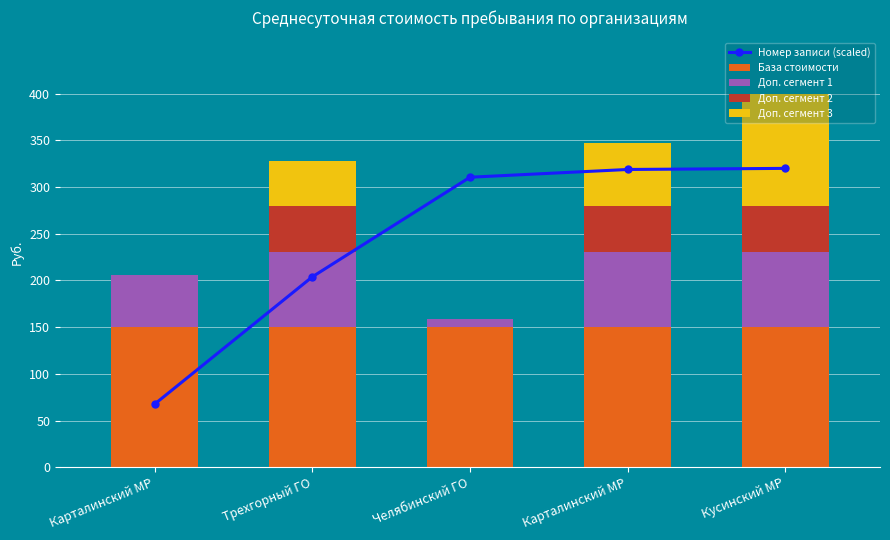

What is the value of the Номер записи (scaled) bar at the 5th from the left?

320.0